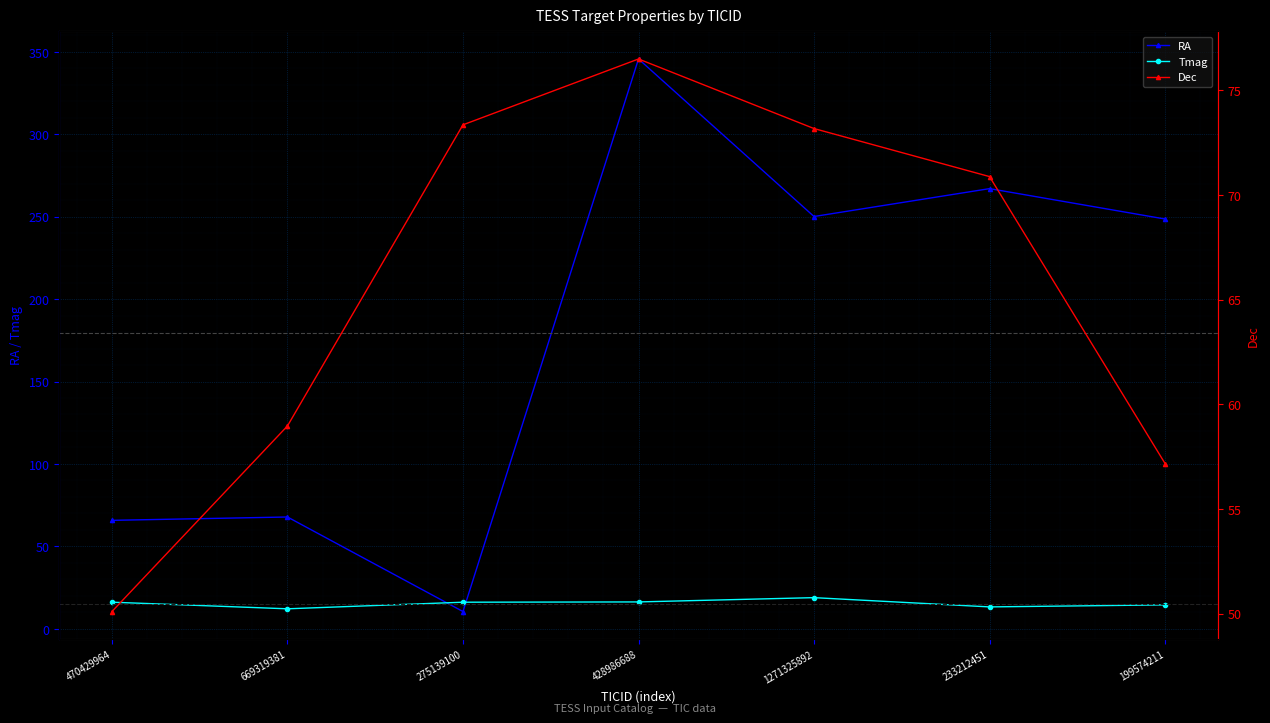

Rank the categories by Tmag value from lowest to highest.

669319381, 233212451, 199574211, 275139100, 470429964, 428986688, 1271325892